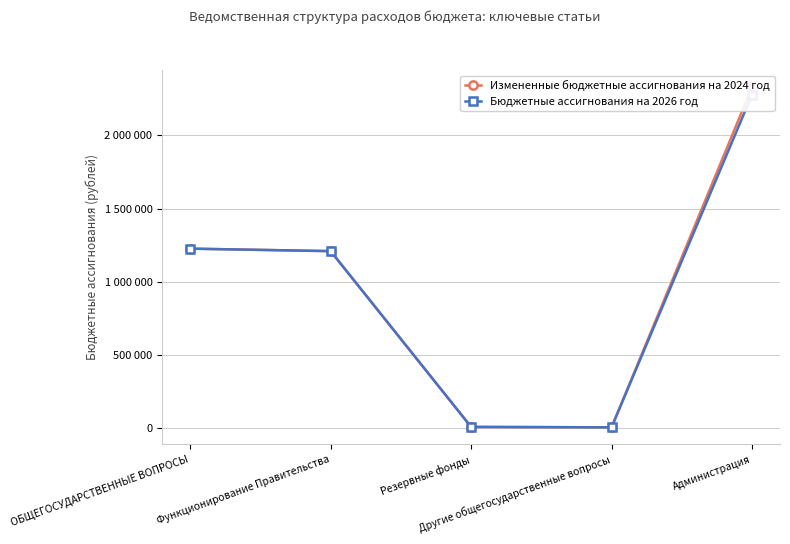

Reading left to right, transcribe all the data shown in this chart.

Измененные бюджетные ассигнования на 2024 год: ОБЩЕГОСУДАРСТВЕННЫЕ ВОПРОСЫ=1227078	Функционирование Правительства=1209992	Резервные фонды=10000	Другие общегосударственные вопросы=7086	Администрация=2329369
Бюджетные ассигнования на 2026 год: ОБЩЕГОСУДАРСТВЕННЫЕ ВОПРОСЫ=1227078	Функционирование Правительства=1209992	Резервные фонды=10000	Другие общегосударственные вопросы=7086	Администрация=2277573